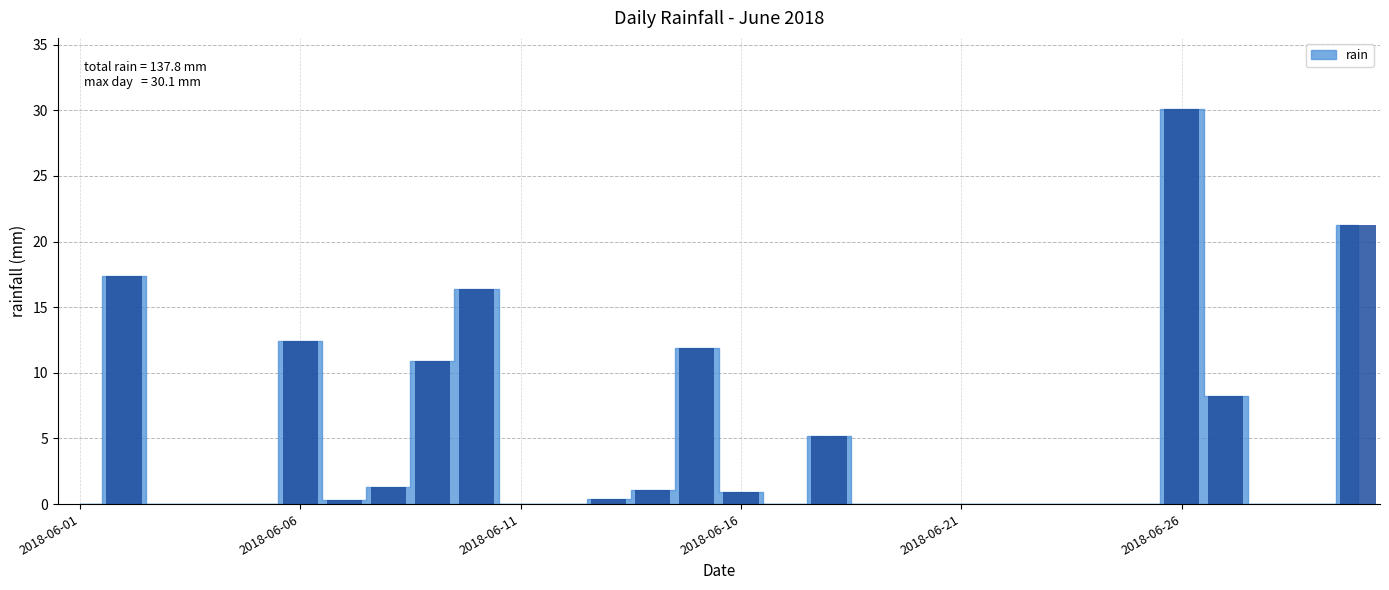

What is the sum of all values?

137.8